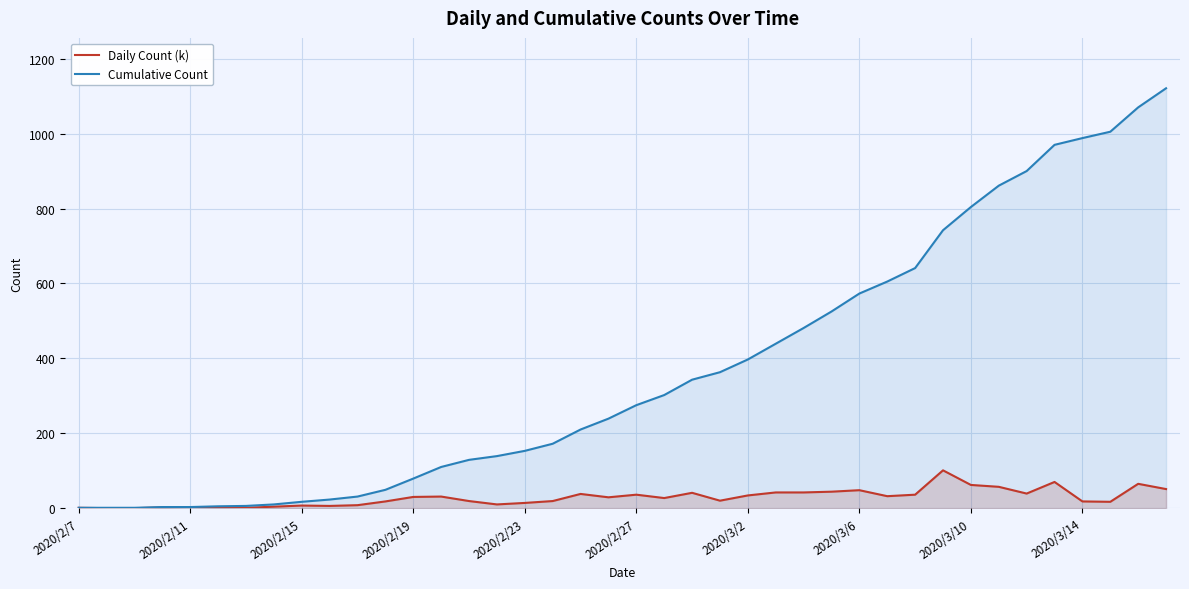

At how many categories does at least one series exceed 969?

5